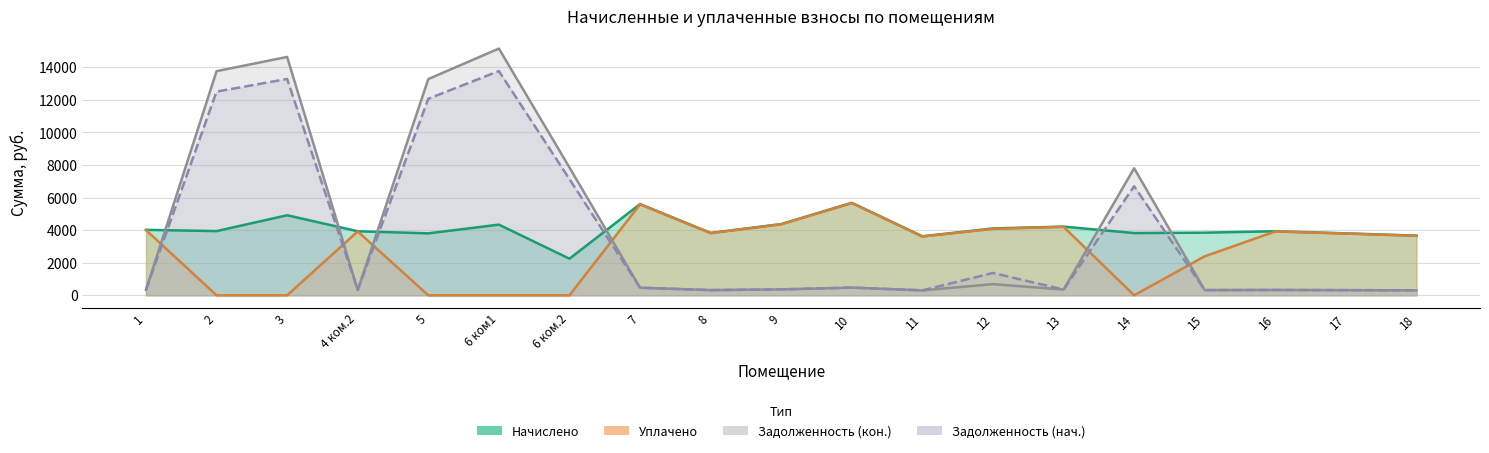

What is the difference between the Задолженность (нач.) values at 16 and 8?

8.6